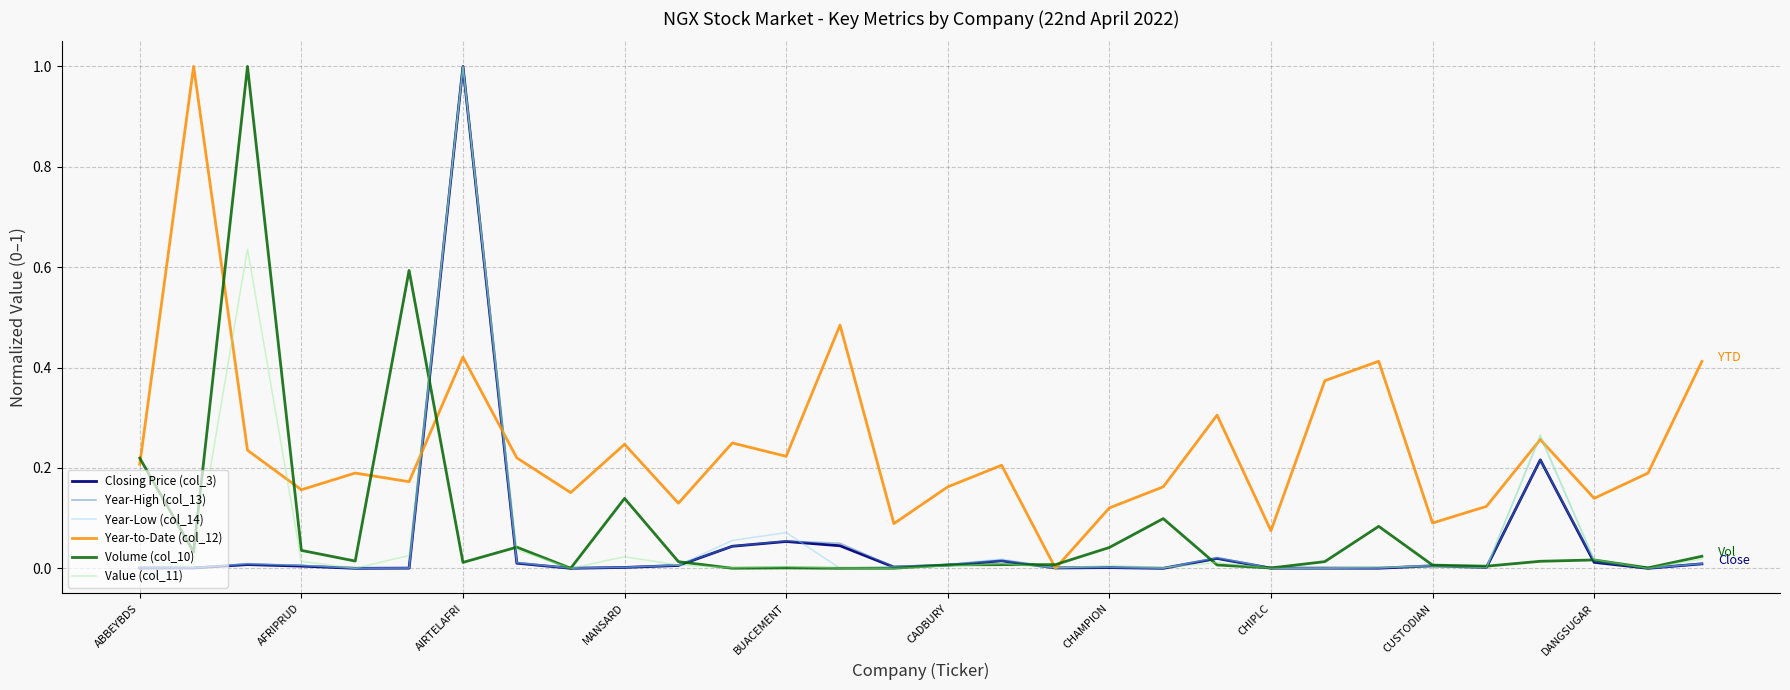

What is the difference between the maximum and minimum values in the Year-Low (col_14) series?

1.0